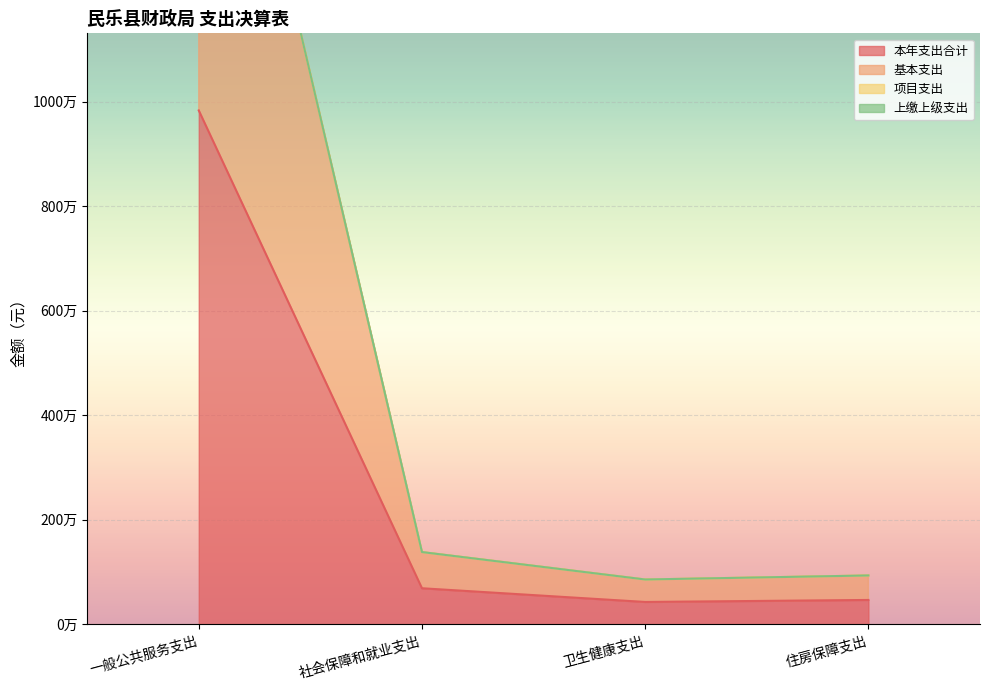

How many values in the 本年支出合计 series are below 691900?

2